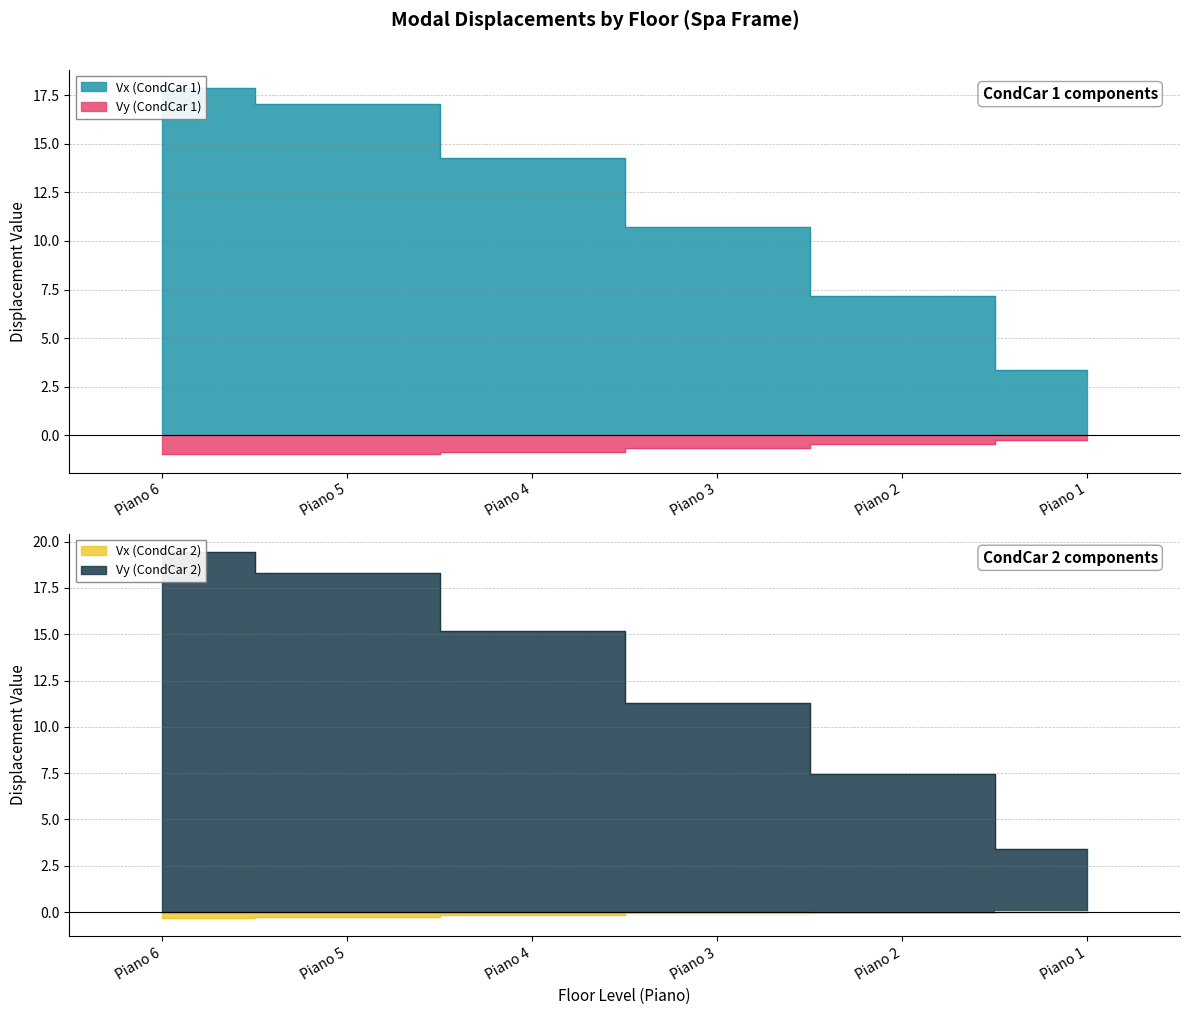

Which series has the largest total across all categories?

Vy (CondCar 2)